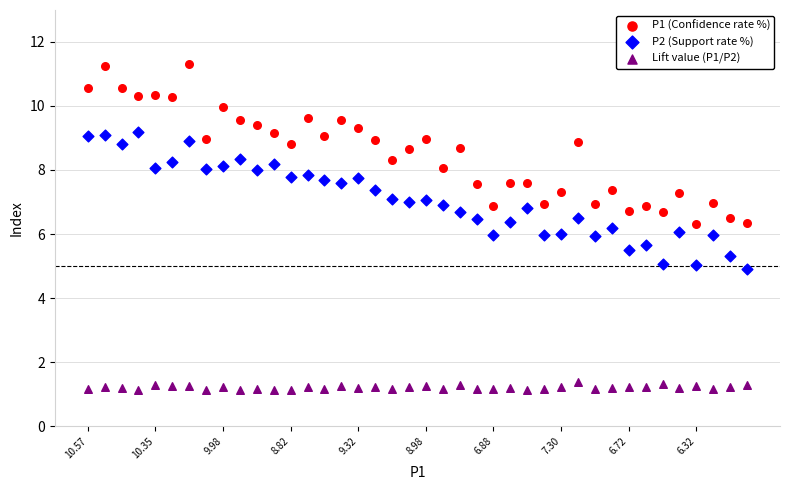

Which series has the widest spread of Y values?

P1 (Confidence rate %)